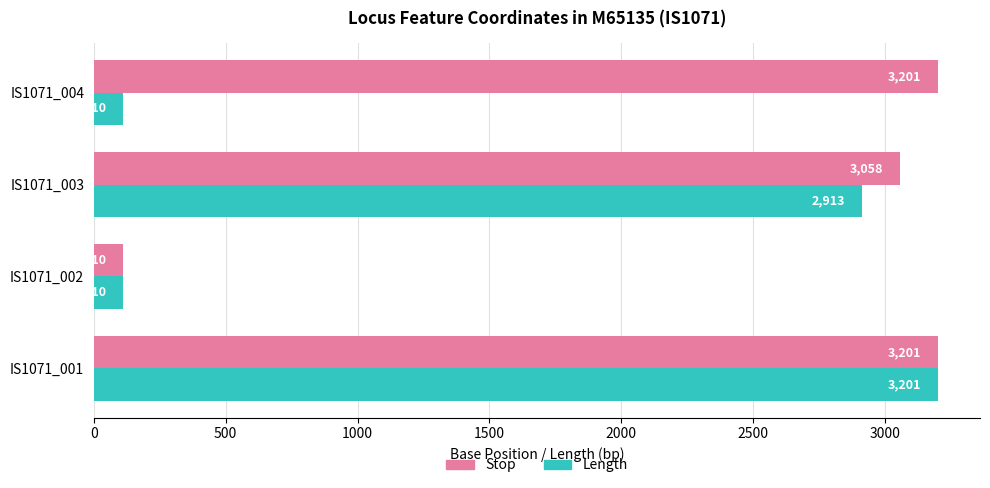

What is the total value across all series at IS1071_002?

220